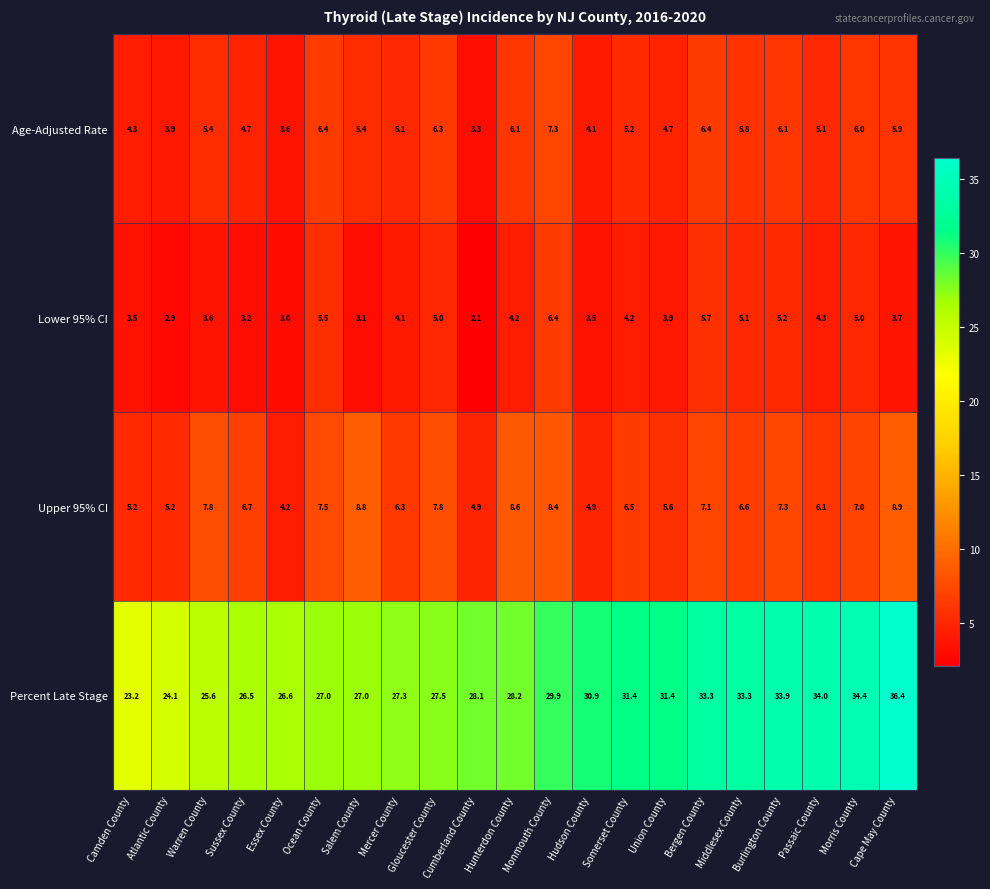

Which series has the largest total across all categories?

Percent Late Stage